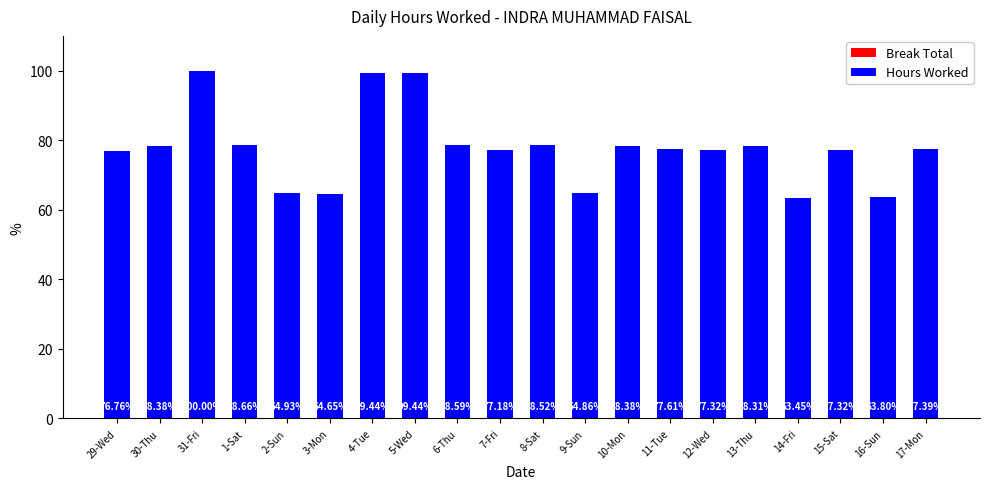

Which category has the lowest value across all series?

14-Fri